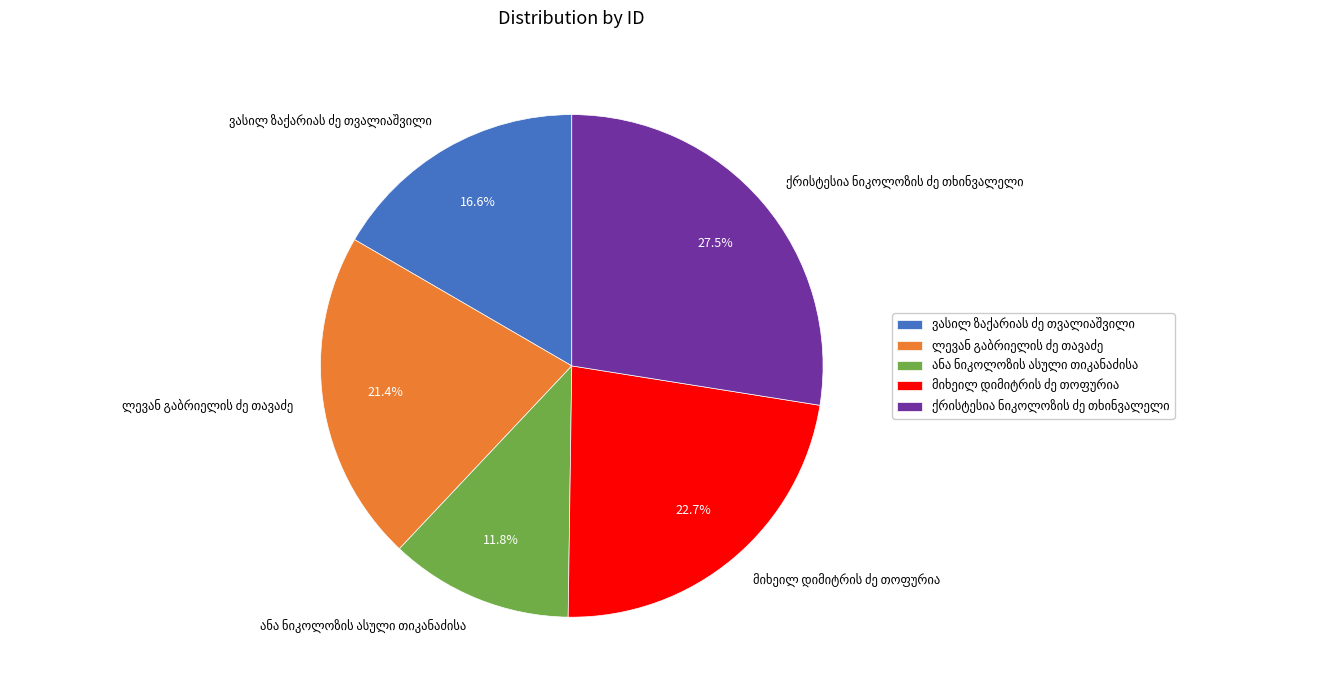

To the nearest percent, what is the difference between the largest and smallest slice percentages?

16%